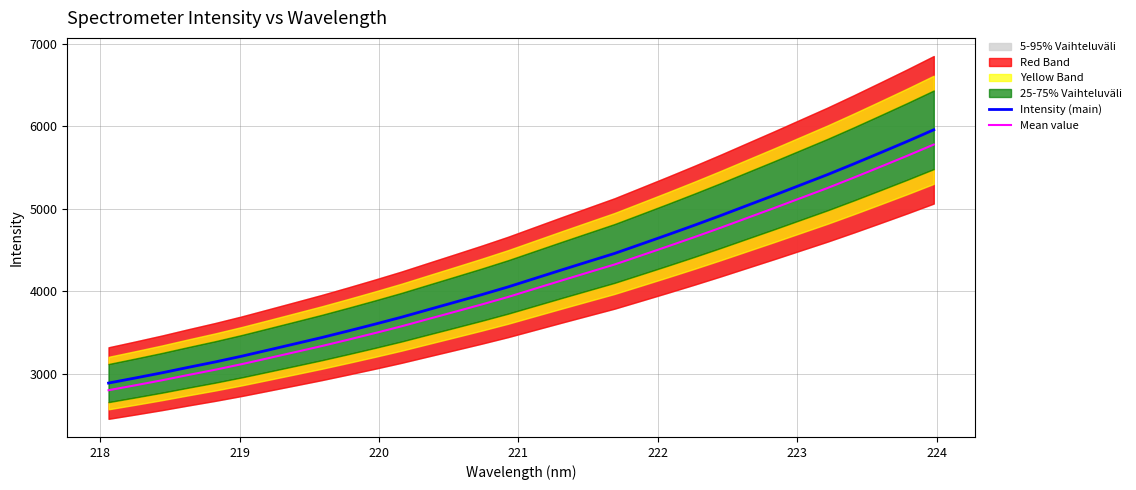

What is the average value of the Intensity (main) series?

4218.8